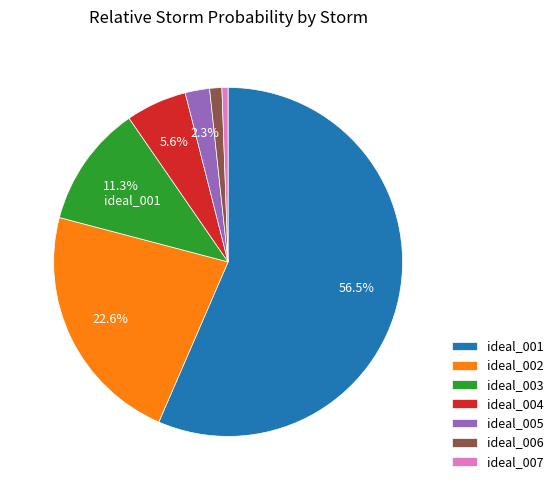

True or false: ideal_001 accounts for 51% of the total.

False